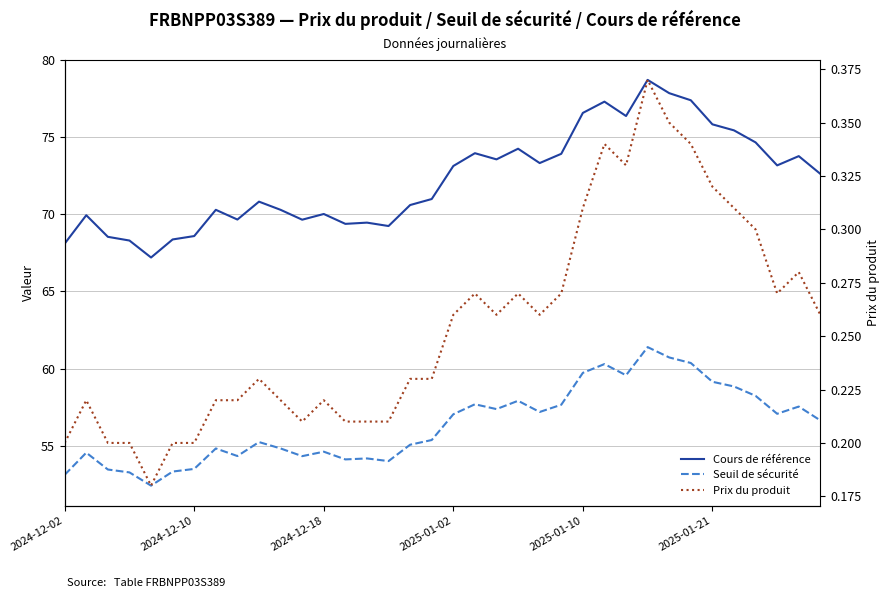

Does the chart have visible grid lines?

Yes